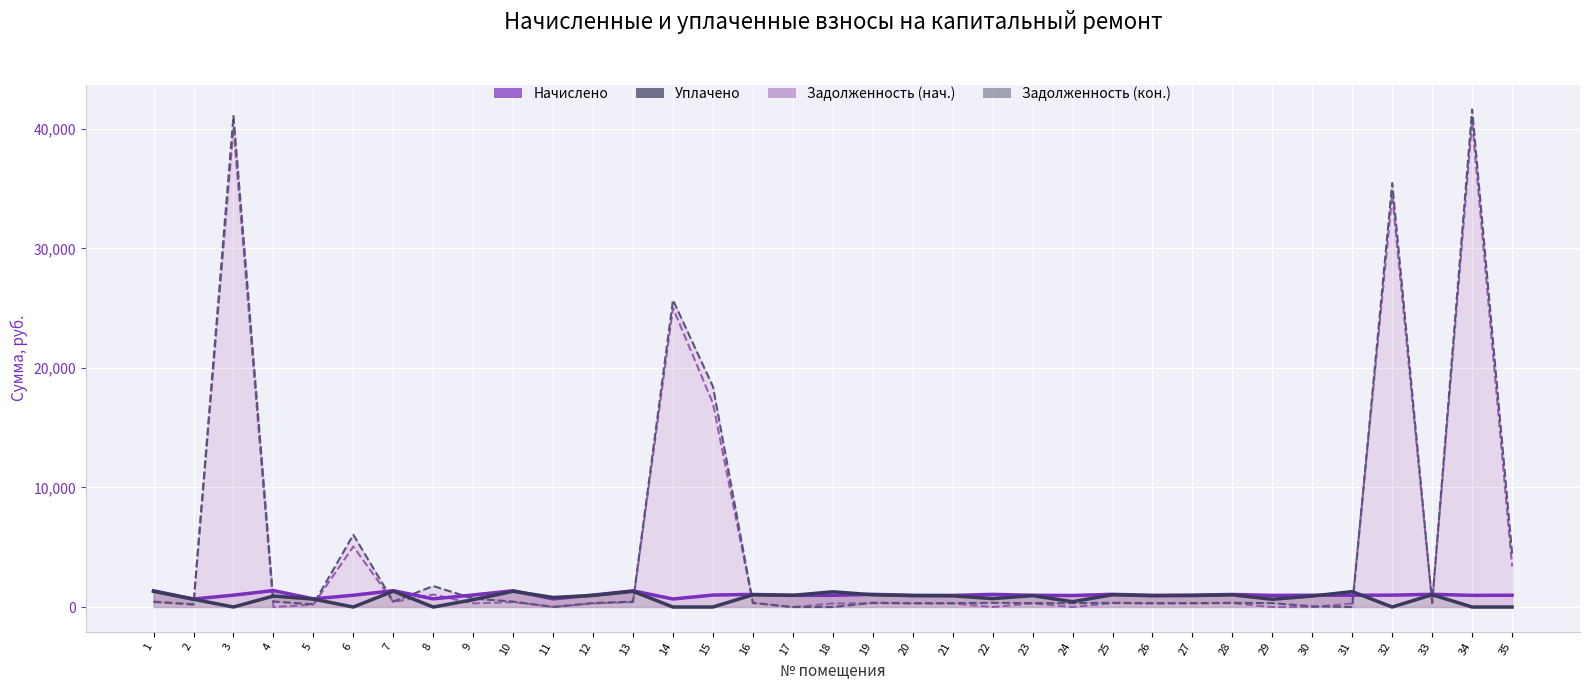

Where does the Задолженность (нач.) series first go above 305?

1